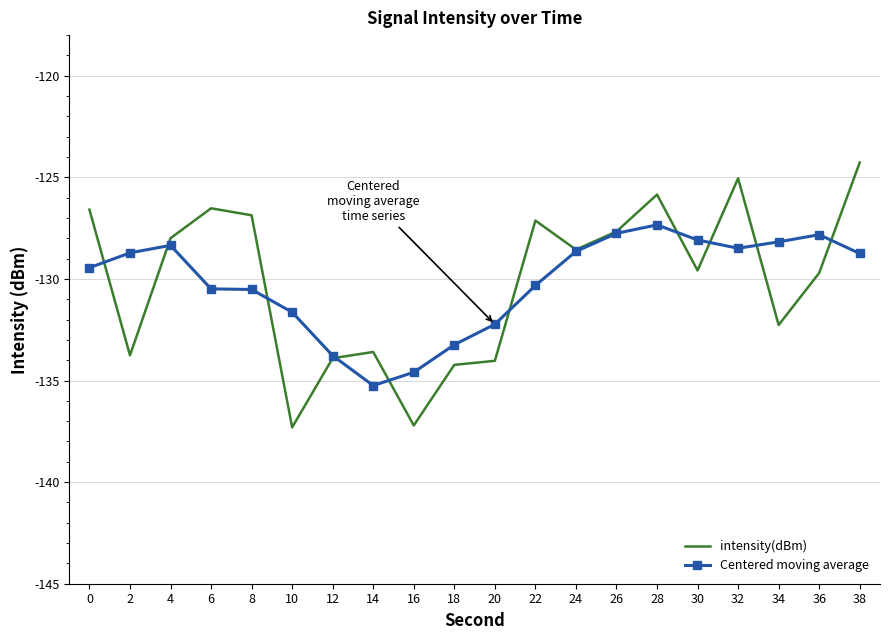

List the series in order of their peak value, highest first.

intensity(dBm), Centered moving average